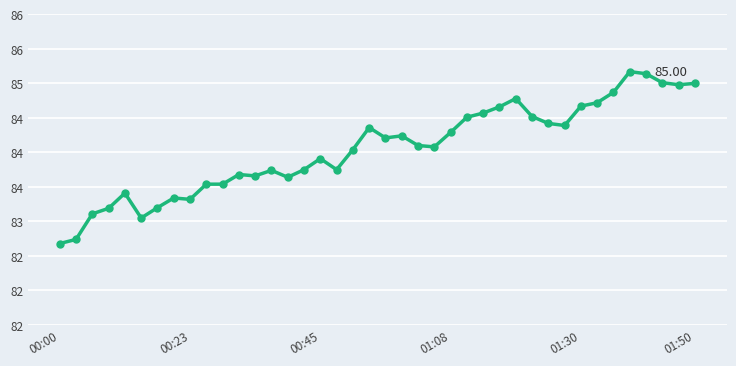

Where does the data first go above 84?

18